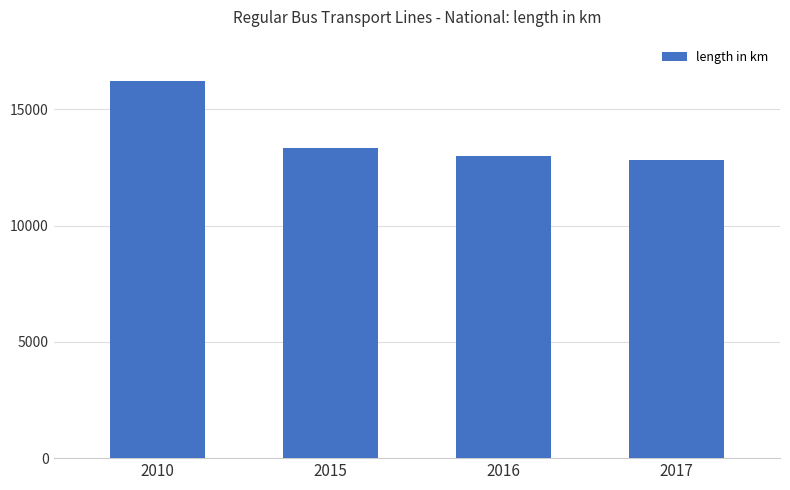

What is the difference between the maximum and minimum values?

3363